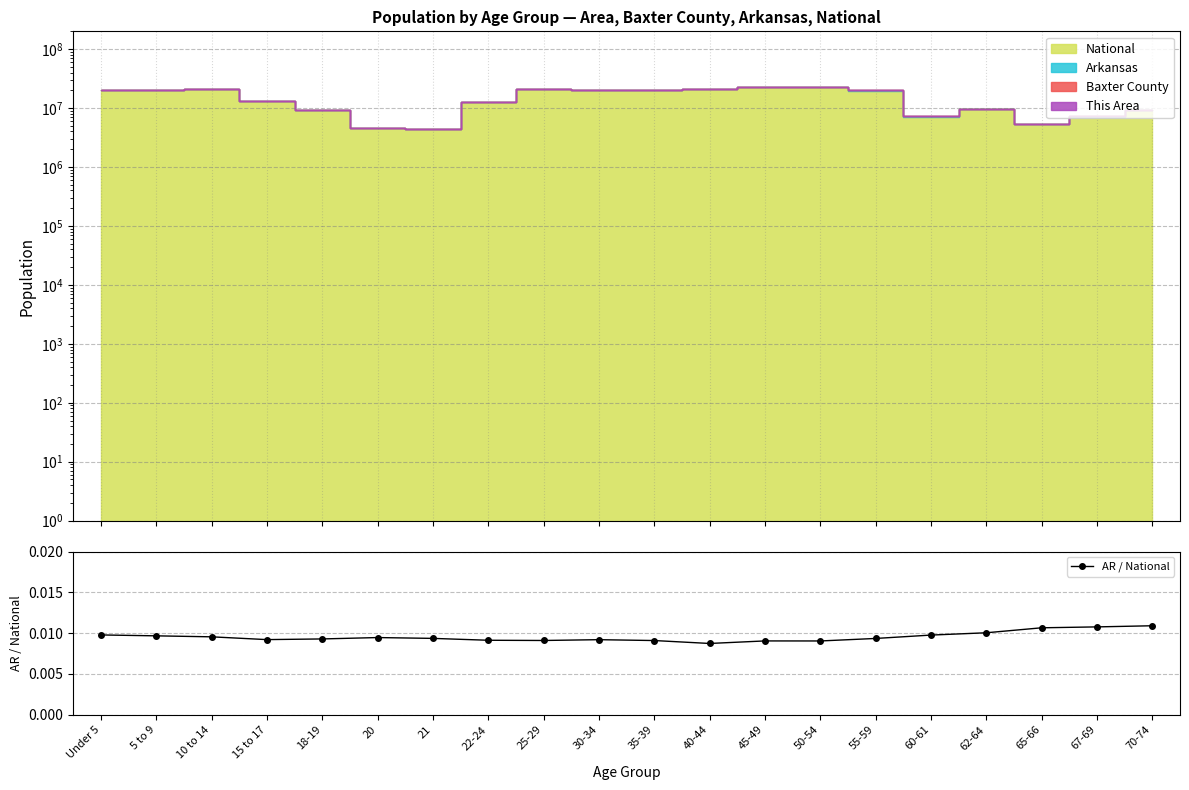

Which has a higher value, 35-39 or 45-49?

35-39